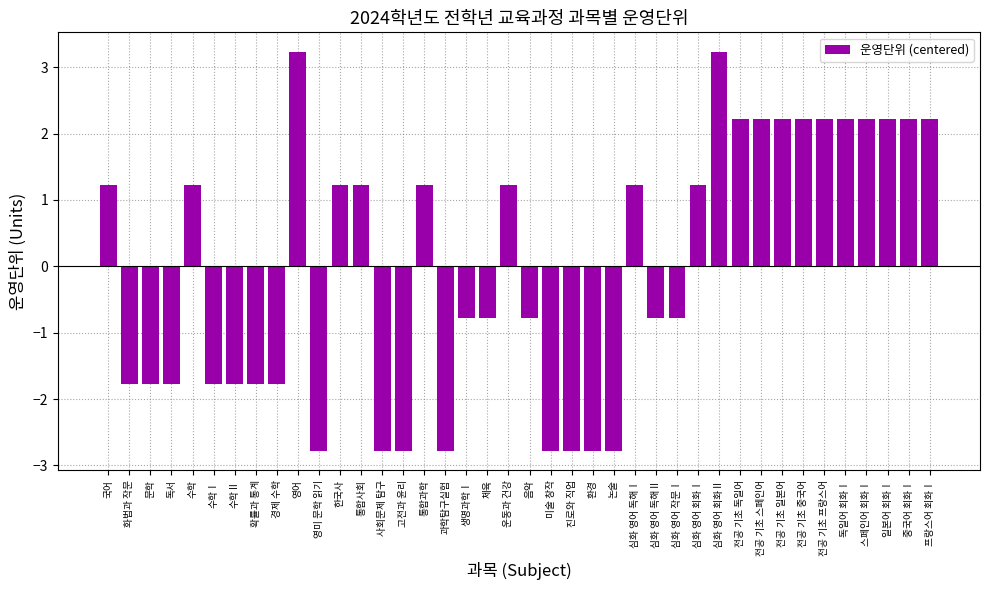

Where does the data first go above 1?

국어